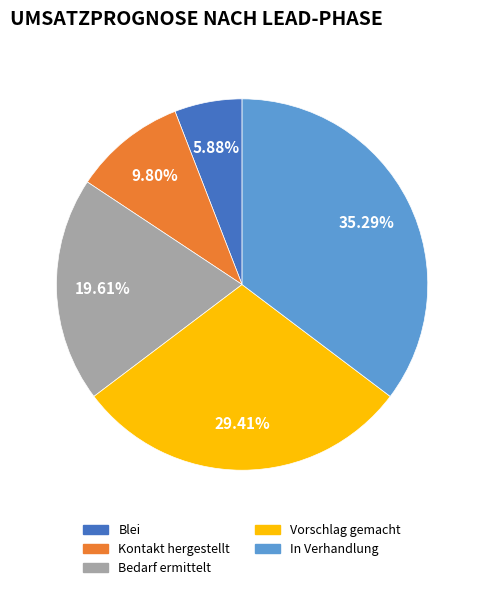

What is the smallest slice in the pie chart?

Blei